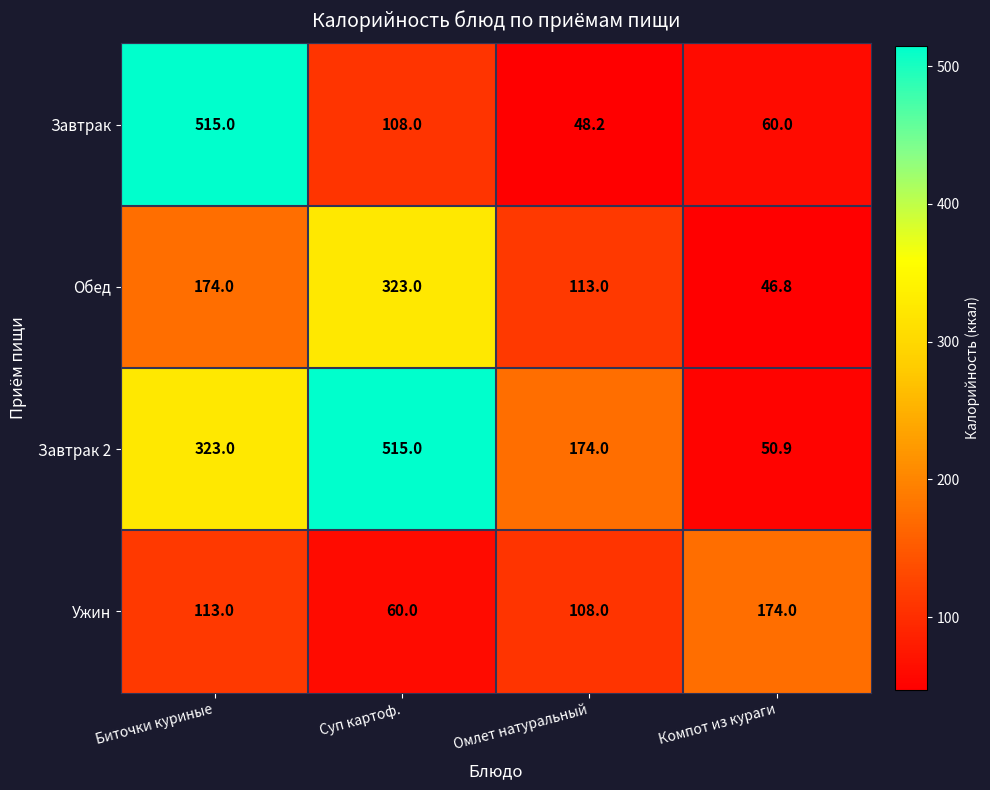

At which label is Завтрак closest to 281?

Суп картоф.